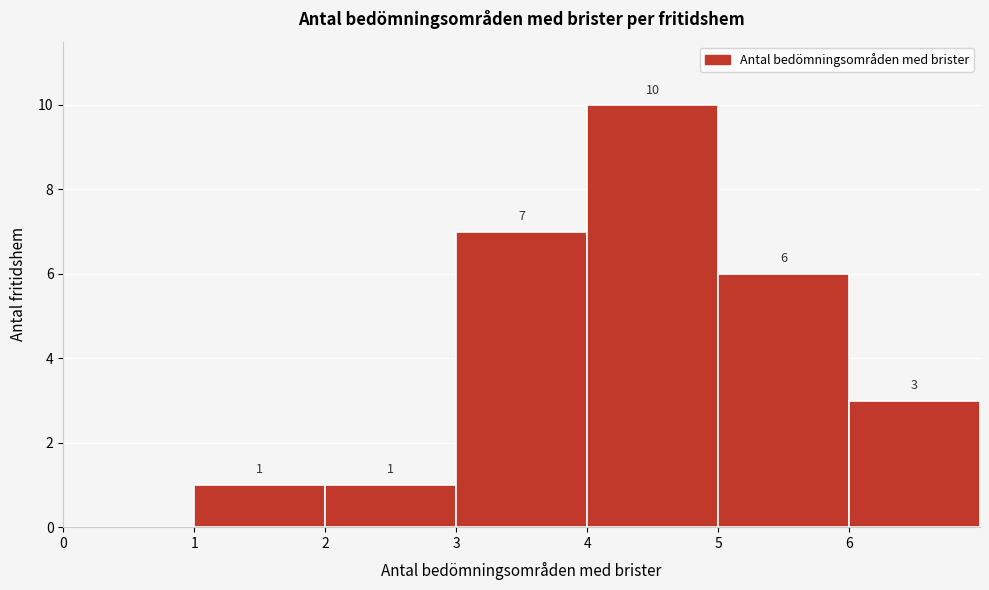

Over which range of the x-axis is the bar tallest?

4 to 5